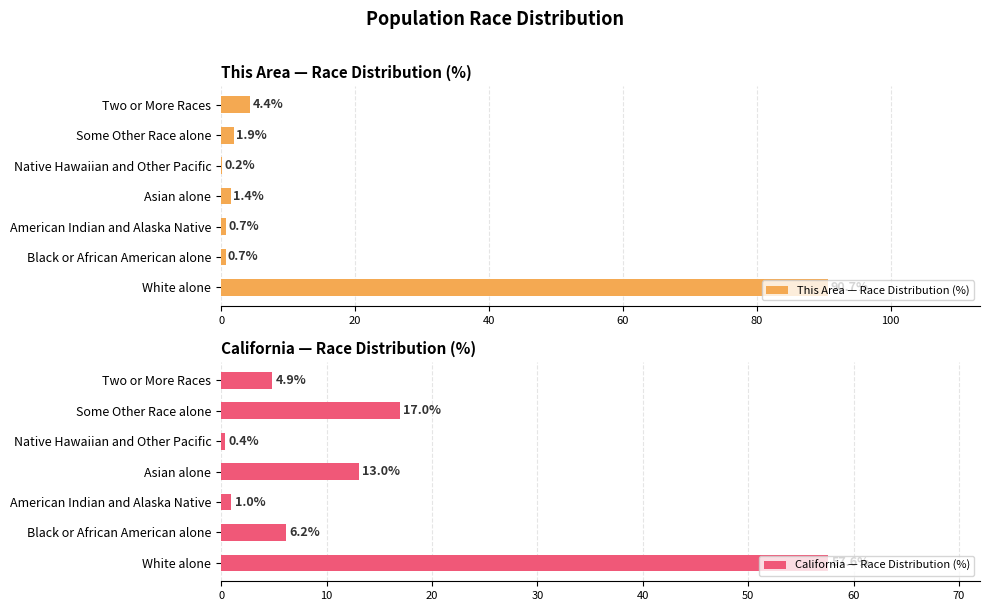

What is the minimum value for This Area — Race Distribution (%)?

0.2